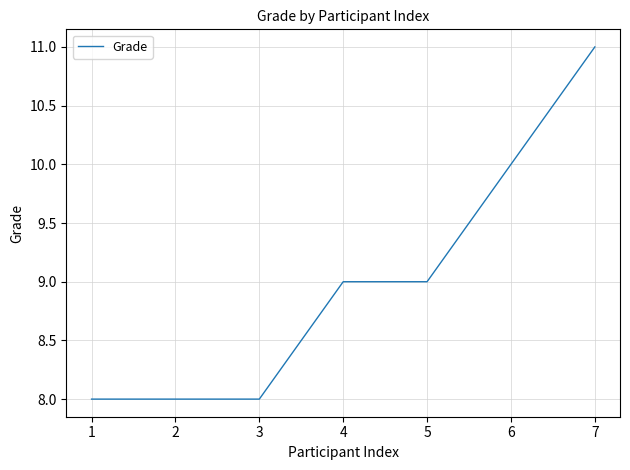

What is the ratio of the value at 4 to the value at 1?

1.1